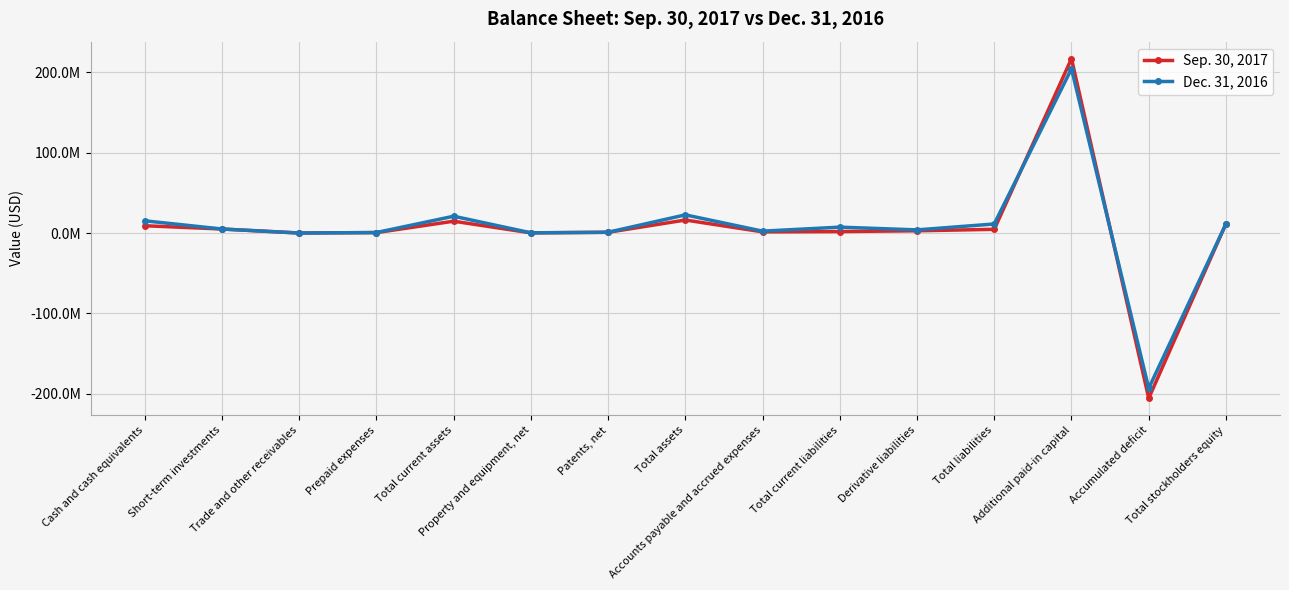

Does the chart have visible grid lines?

Yes